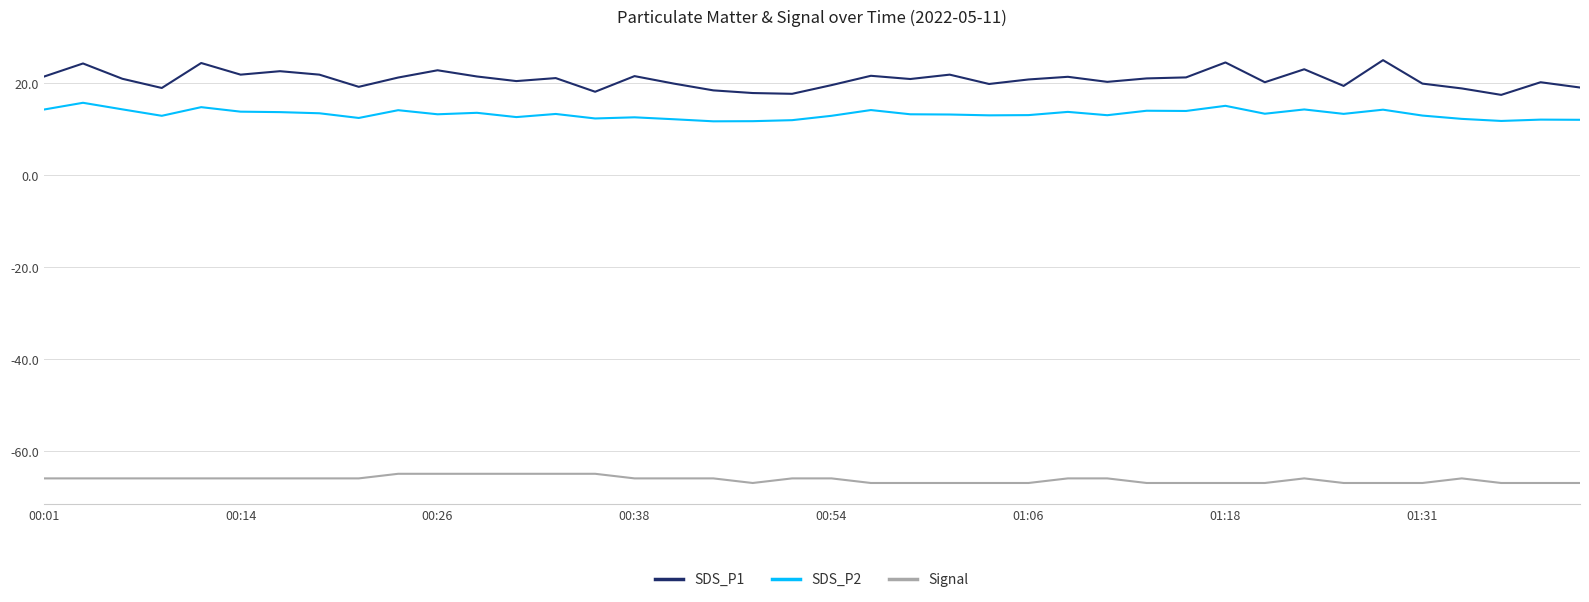

What is the difference between the maximum and minimum values in the SDS_P2 series?

4.0